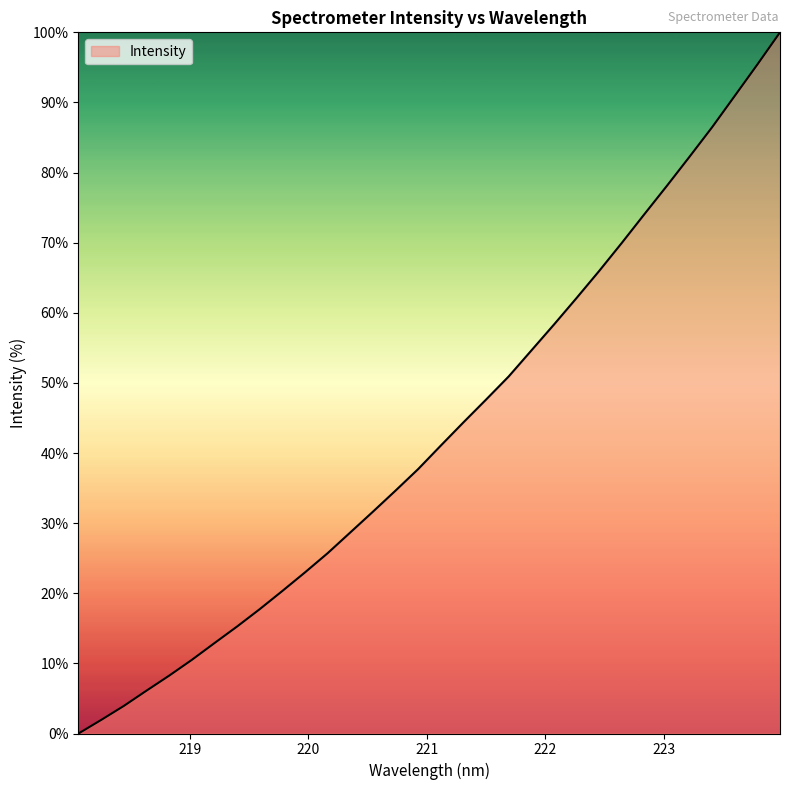

What is the greatest value displayed?

100.0